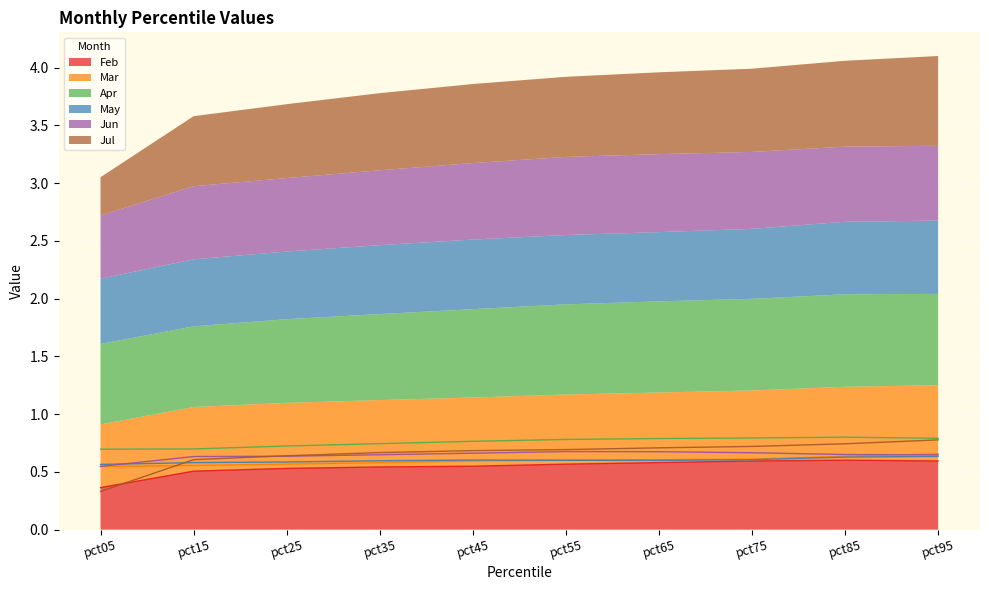

Between pct75 and pct05, which is larger?

pct75